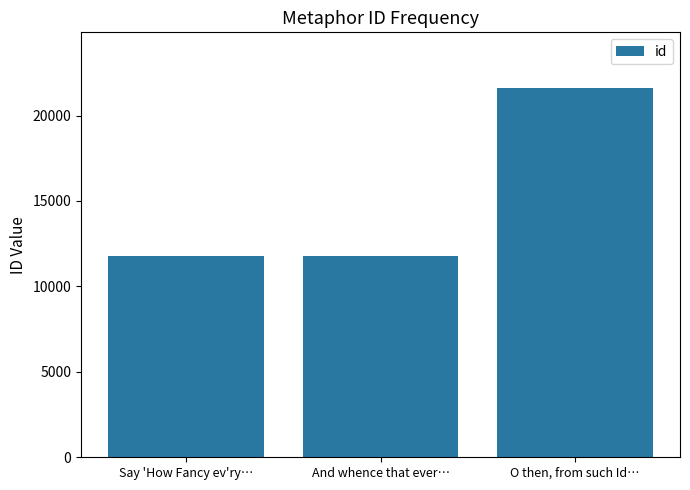

What is the change in value from And whence that ever… to O then, from such Id…?

+9855